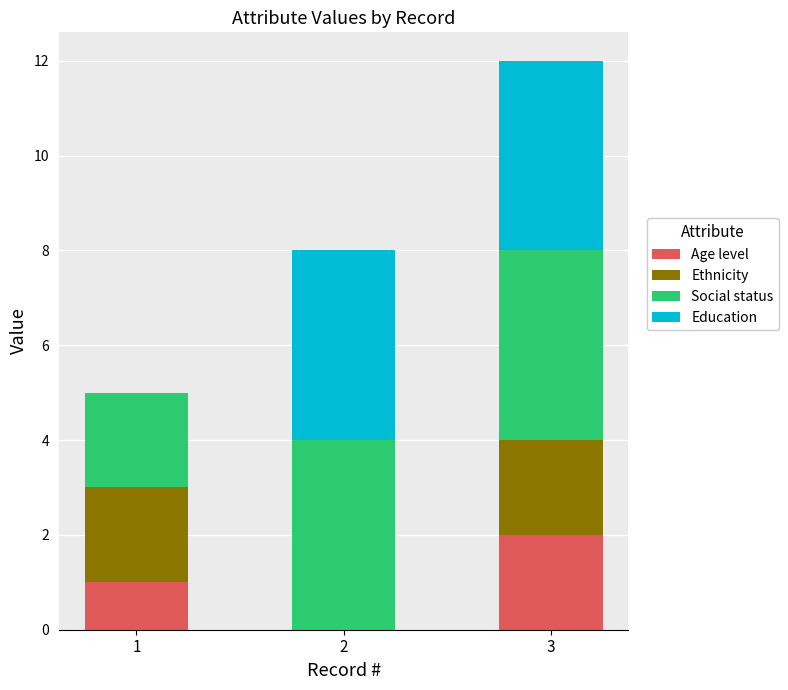

At which category is the sum across all series the highest?

3